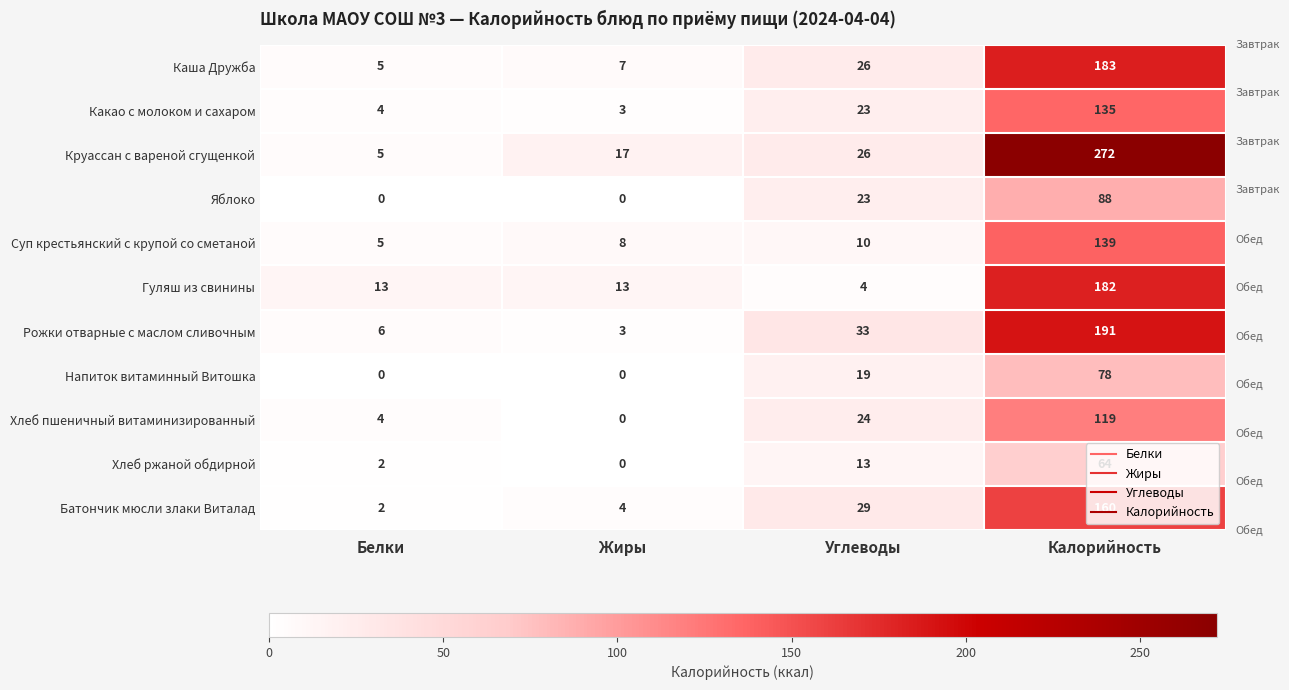

Read the Хлеб ржаной обдирной value at Калорийность, to the nearest 10.

60